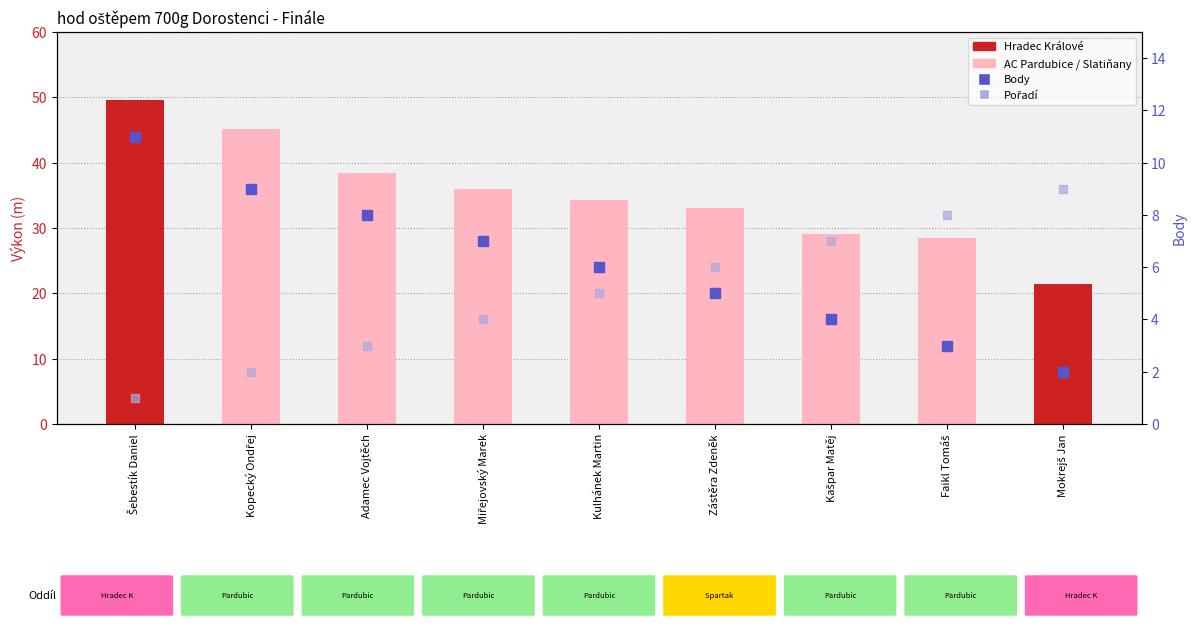

Which series has the largest total across all categories?

Výkon (m)